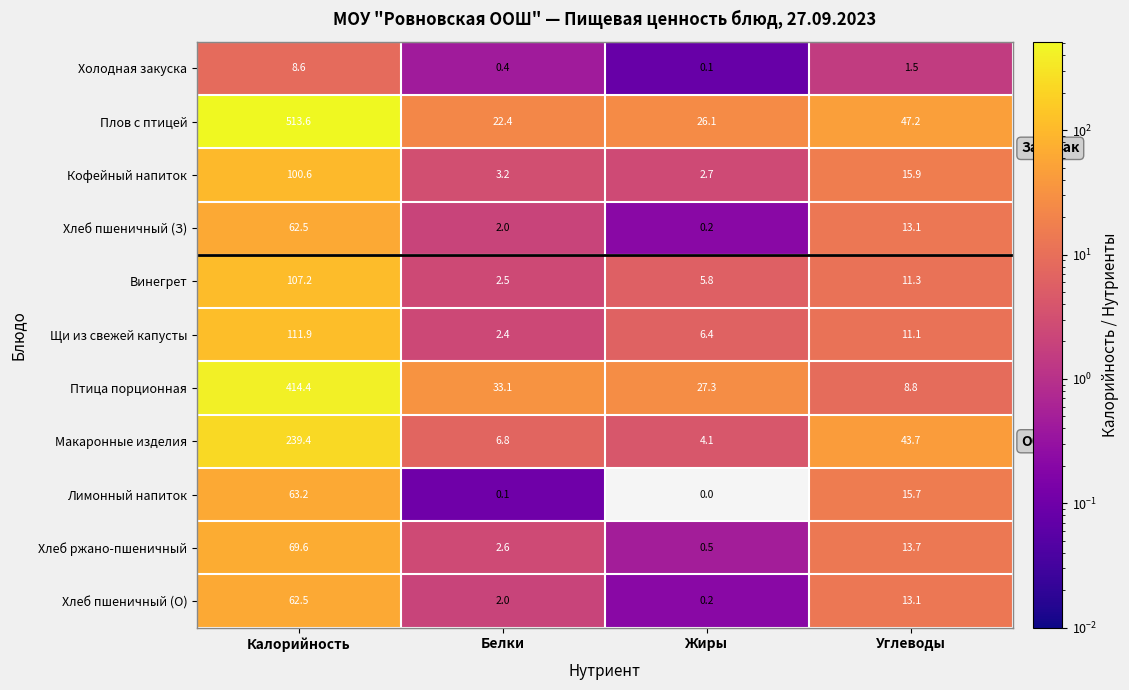

Between Калорийность and Углеводы, which series saw the biggest shift?

Плов с птицей